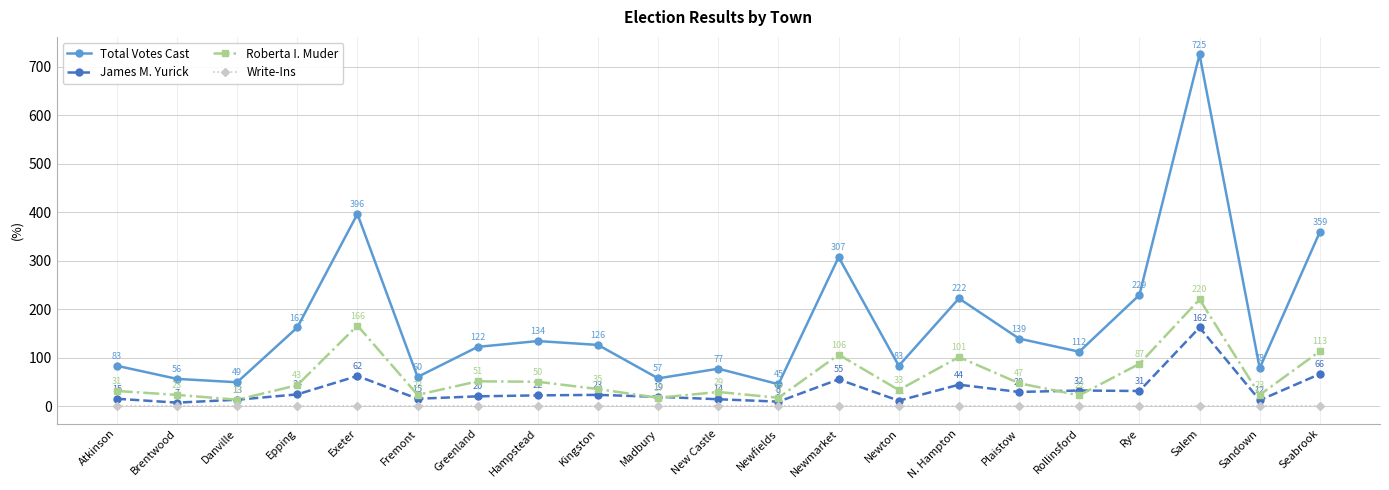

How many lines are shown in the chart?

4